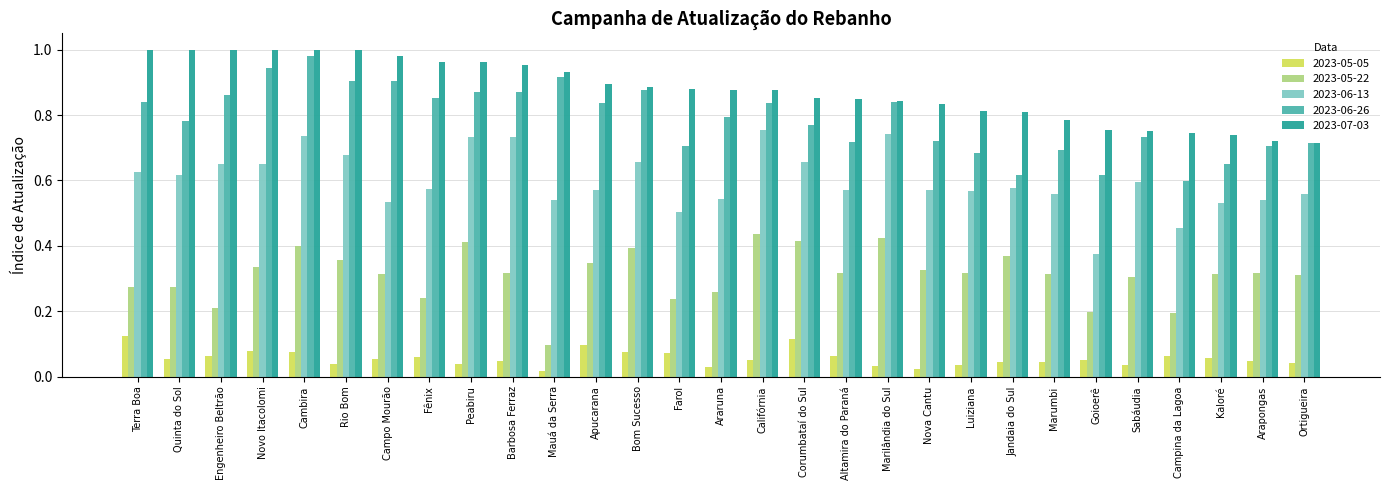

What position from the right is Terra Boa?

29